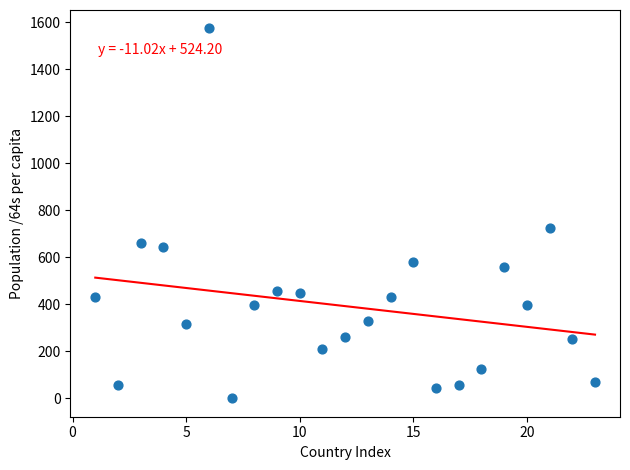

What is the range of Y values (max minus min)?

1573.3